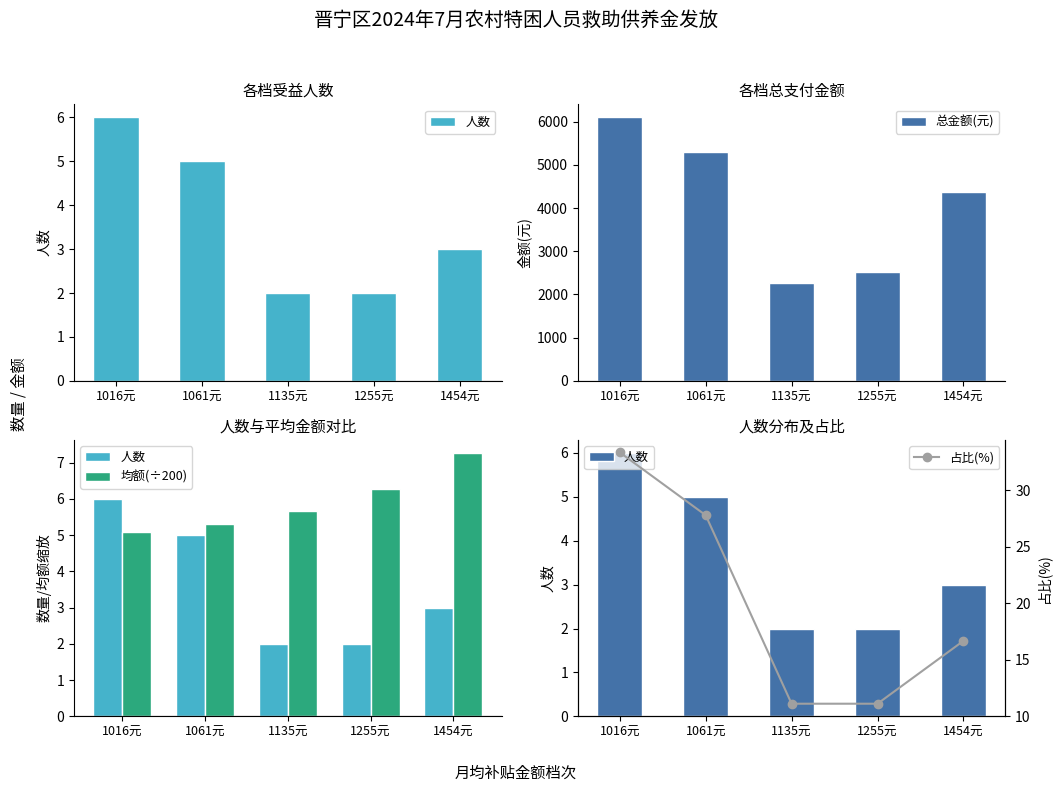

At which label does 总金额(元) first exceed 4362?

1016元